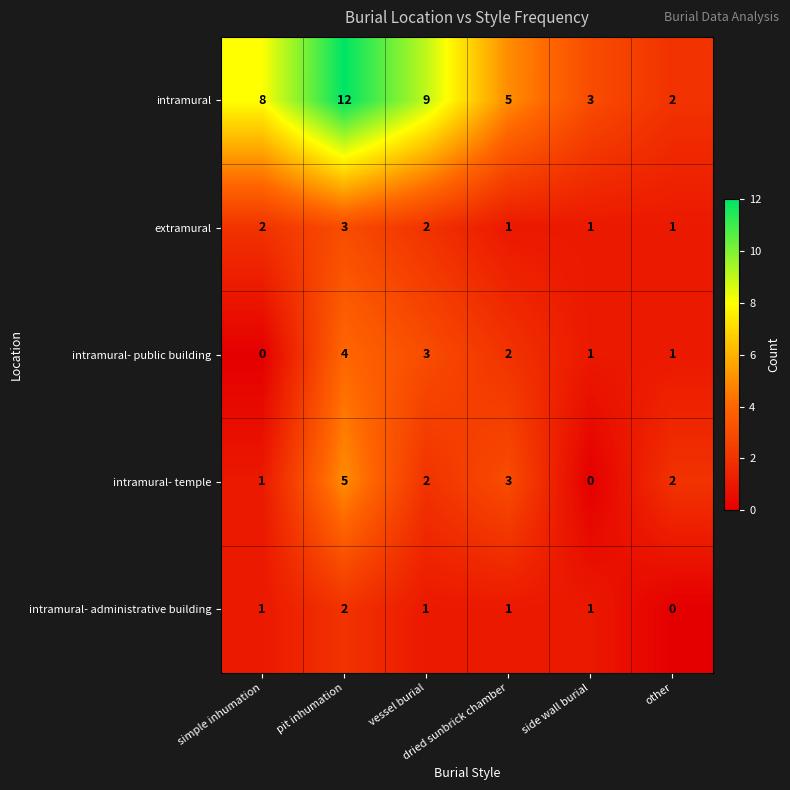

What is the maximum value shown in the chart?

12